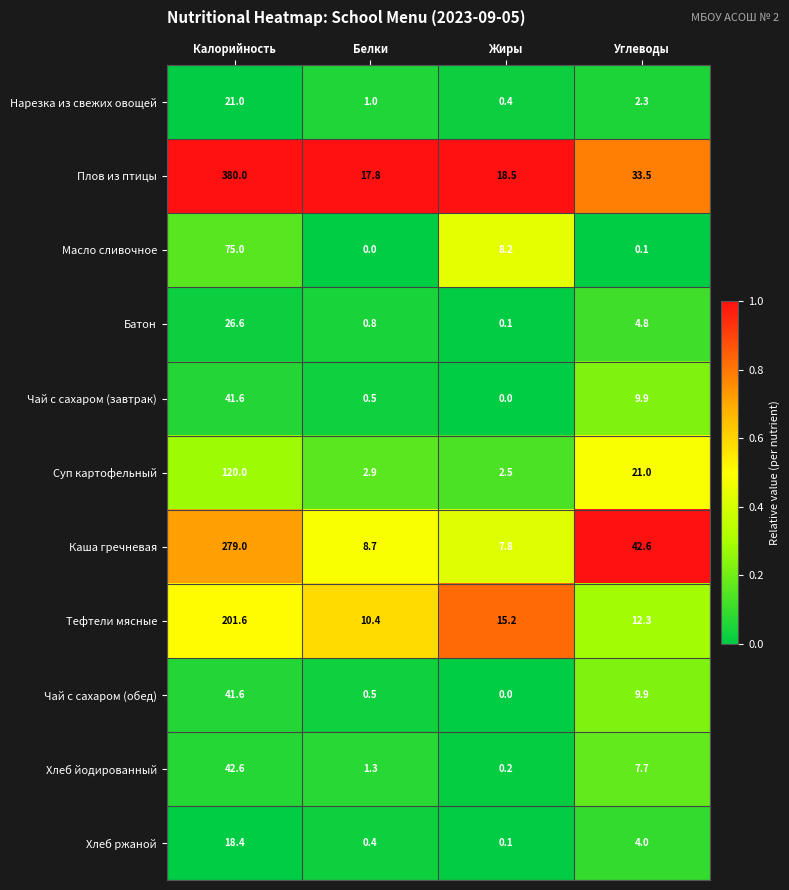

How many data points in Тефтели мясные are above 15?

2